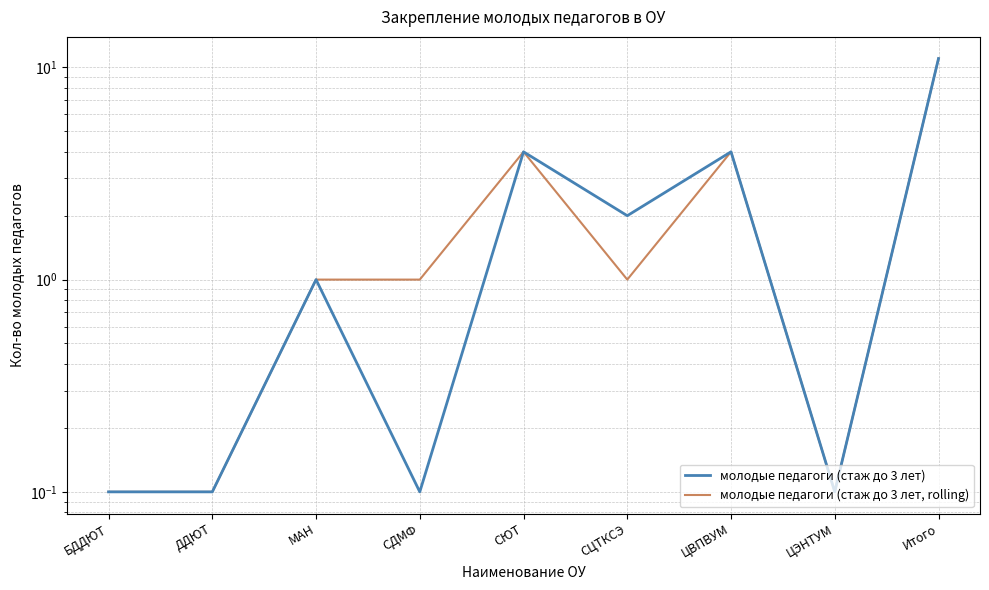

What is the value of the молодые педагоги (стаж до 3 лет) point at the 8th from the left?

0.1